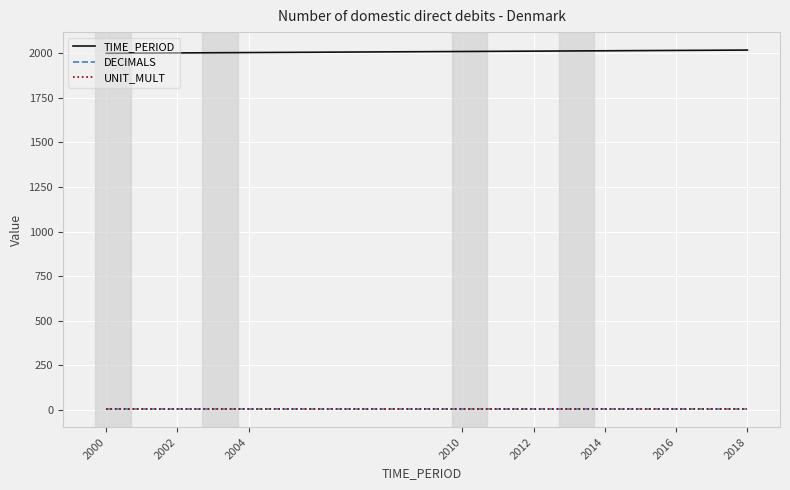

What is the lowest value of the TIME_PERIOD series?

2000